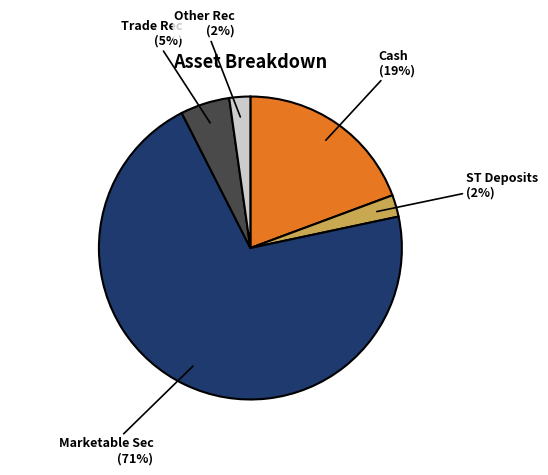

Does any single category account for the majority?

Yes